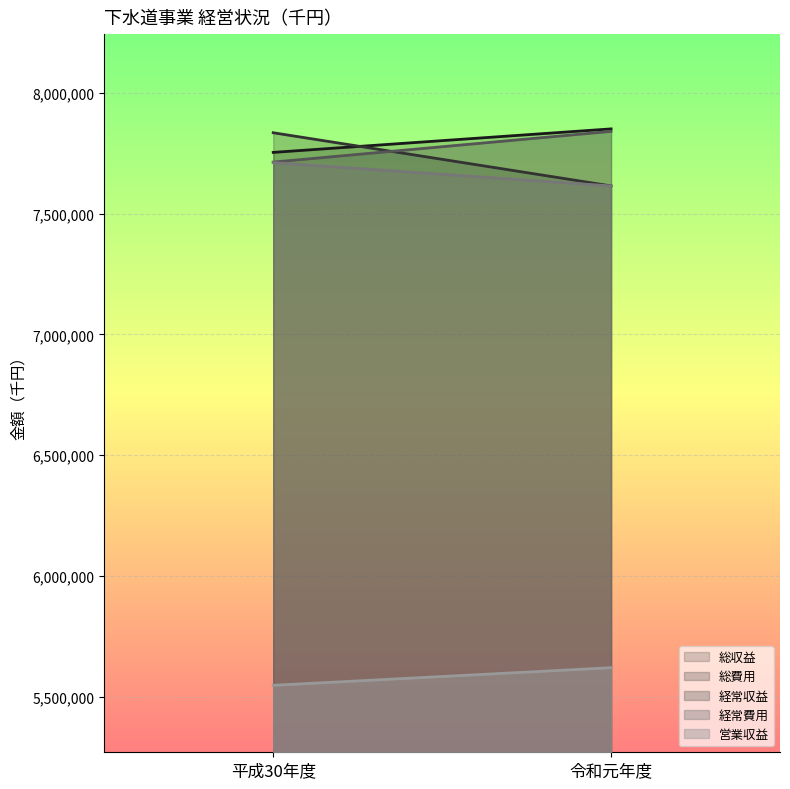

Reading left to right, list all the values displayed in this chart.

総収益: 平成30年度=7753556	令和元年度=7850865
総費用: 平成30年度=7834931	令和元年度=7614731
経常収益: 平成30年度=7713405	令和元年度=7840615
経常費用: 平成30年度=7711029	令和元年度=7614611
営業収益: 平成30年度=5546430	令和元年度=5619366